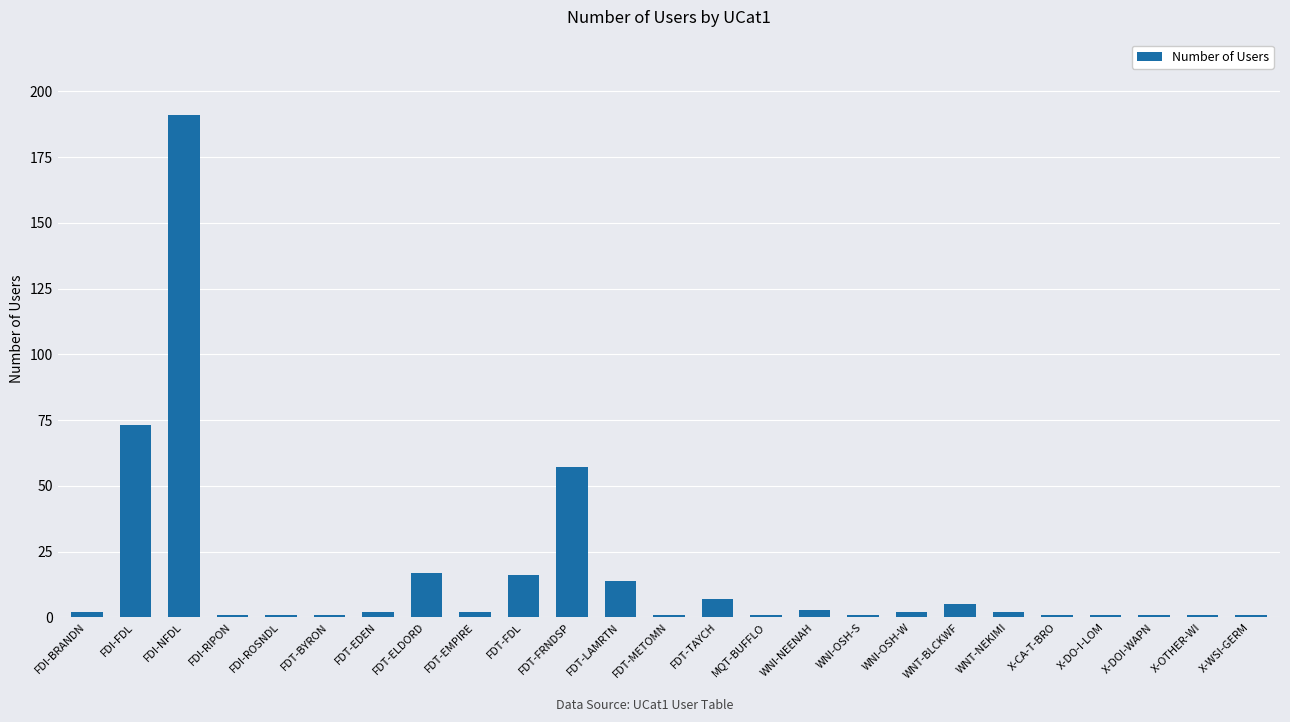

What is the difference between the maximum and second lowest values?

190